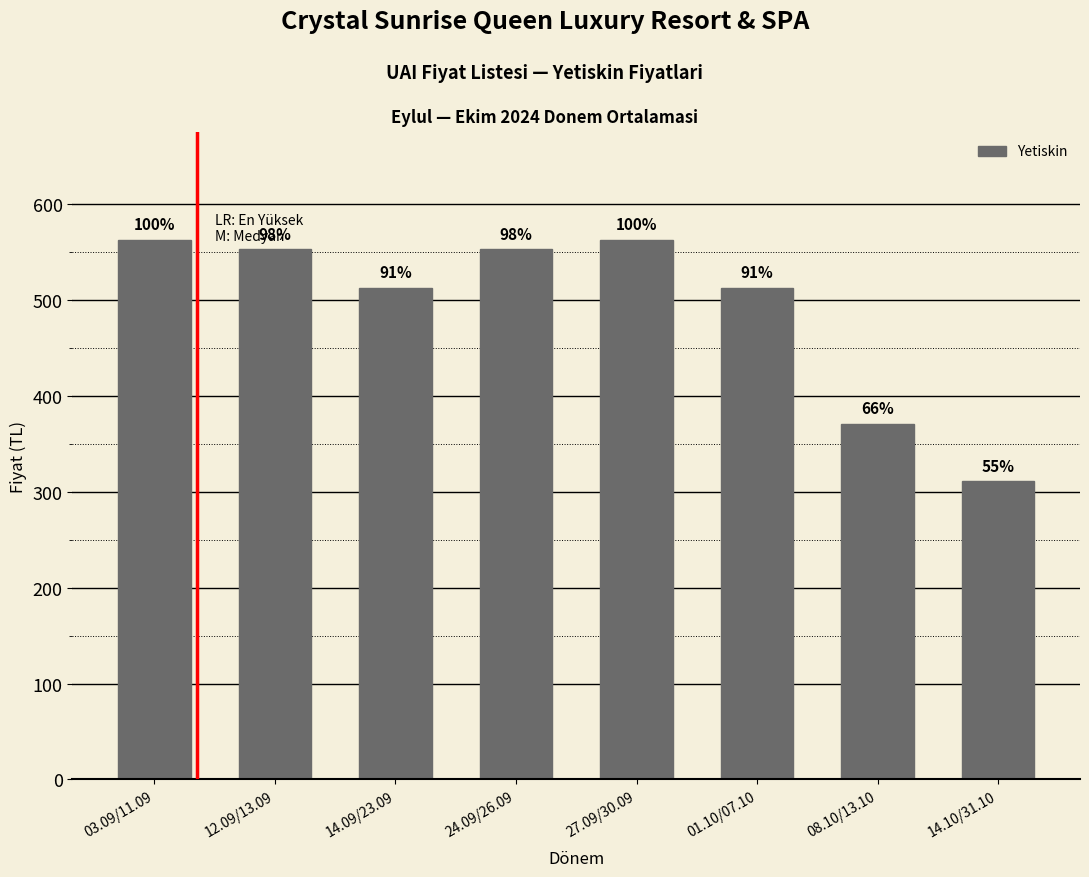

Are the bars horizontal?

No